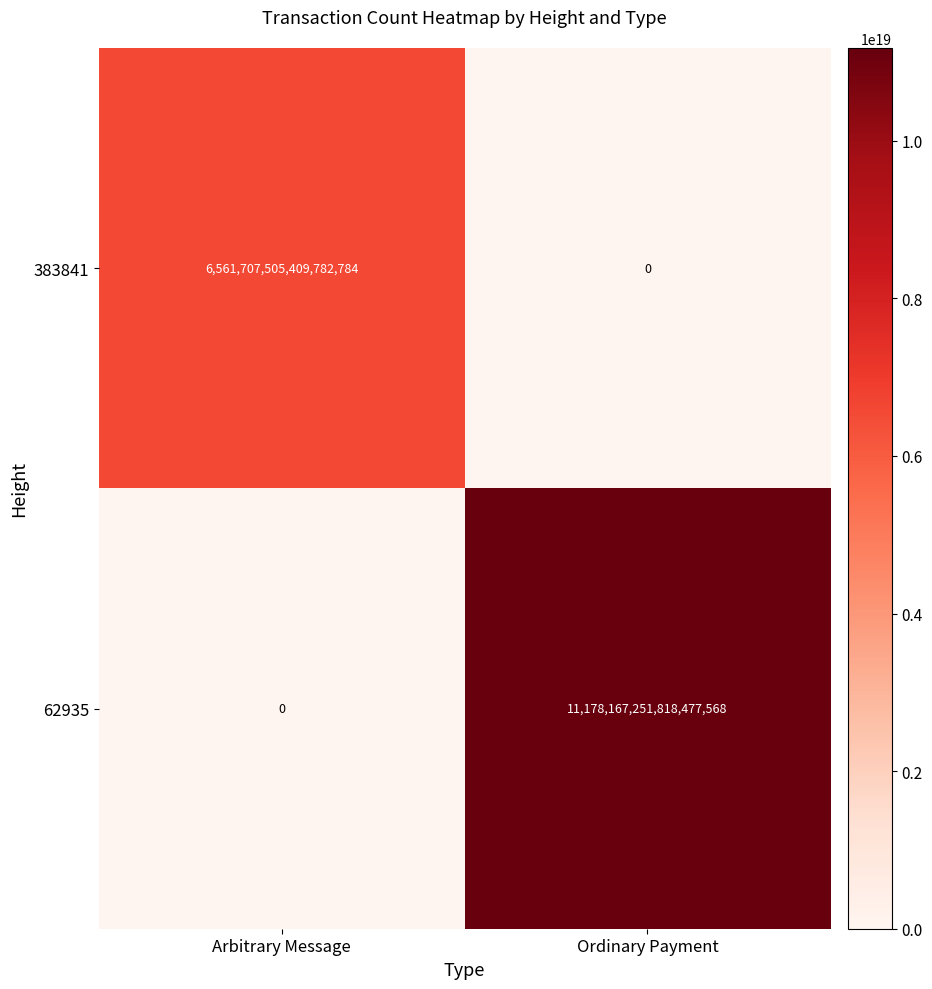

Which category has the highest value in the 62935 series?

Ordinary Payment